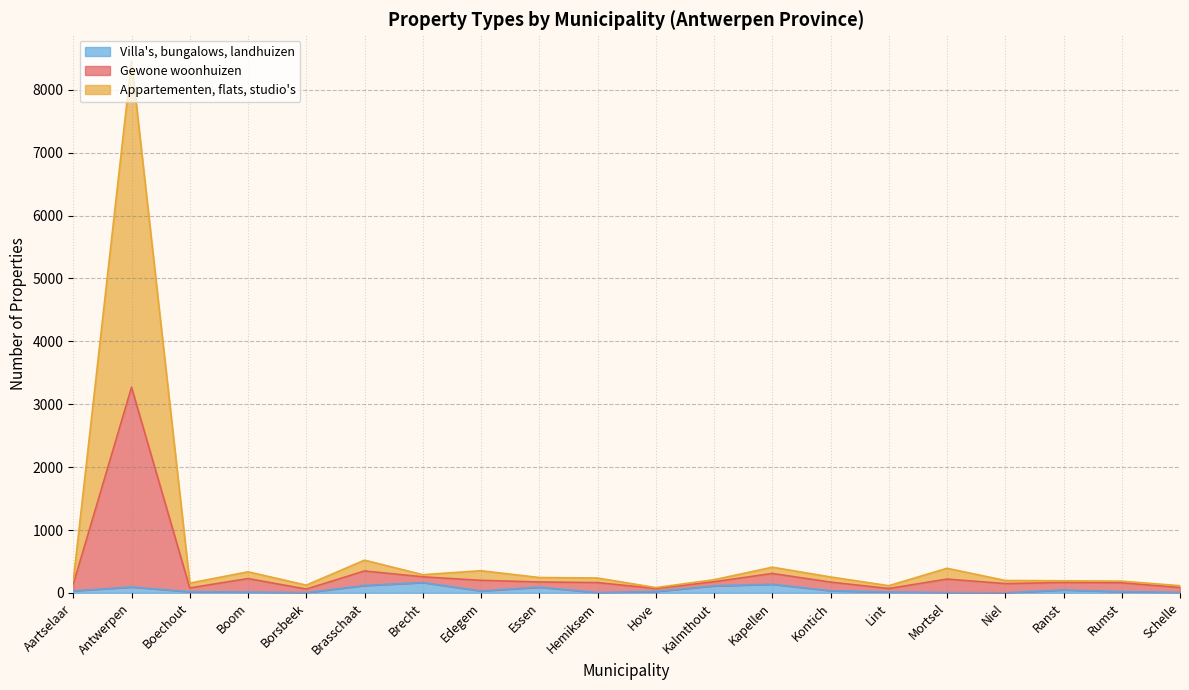

At which label does Gewone woonhuizen reach its peak?

Antwerpen